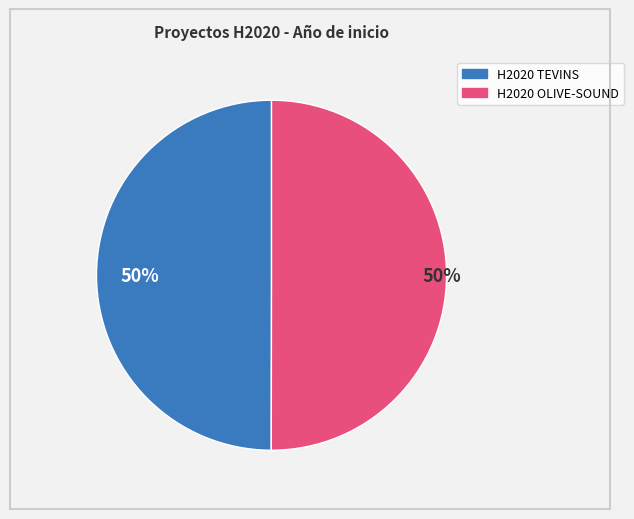

To the nearest percent, what portion does H2020 OLIVE-SOUND represent?

50%